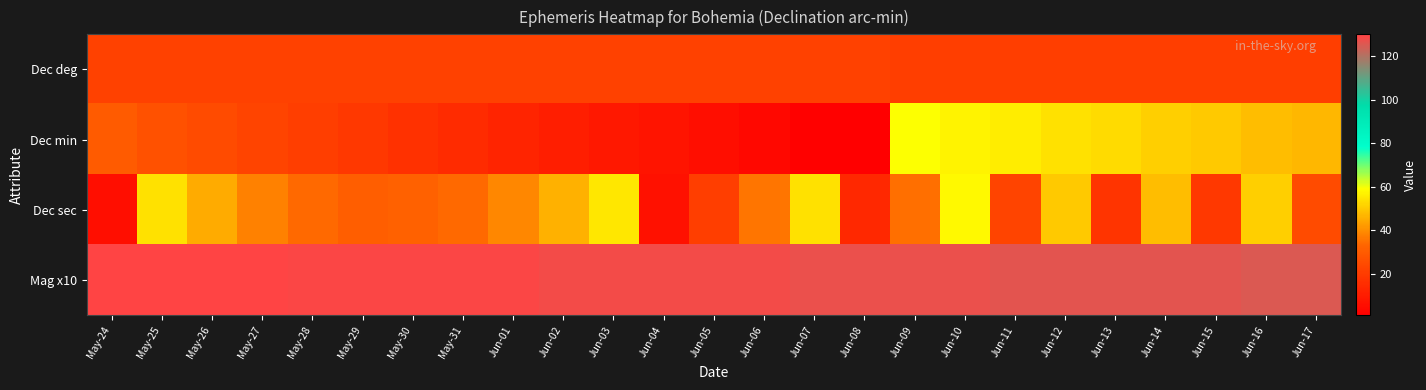

Which category has the lowest value across all series?

Jun-08